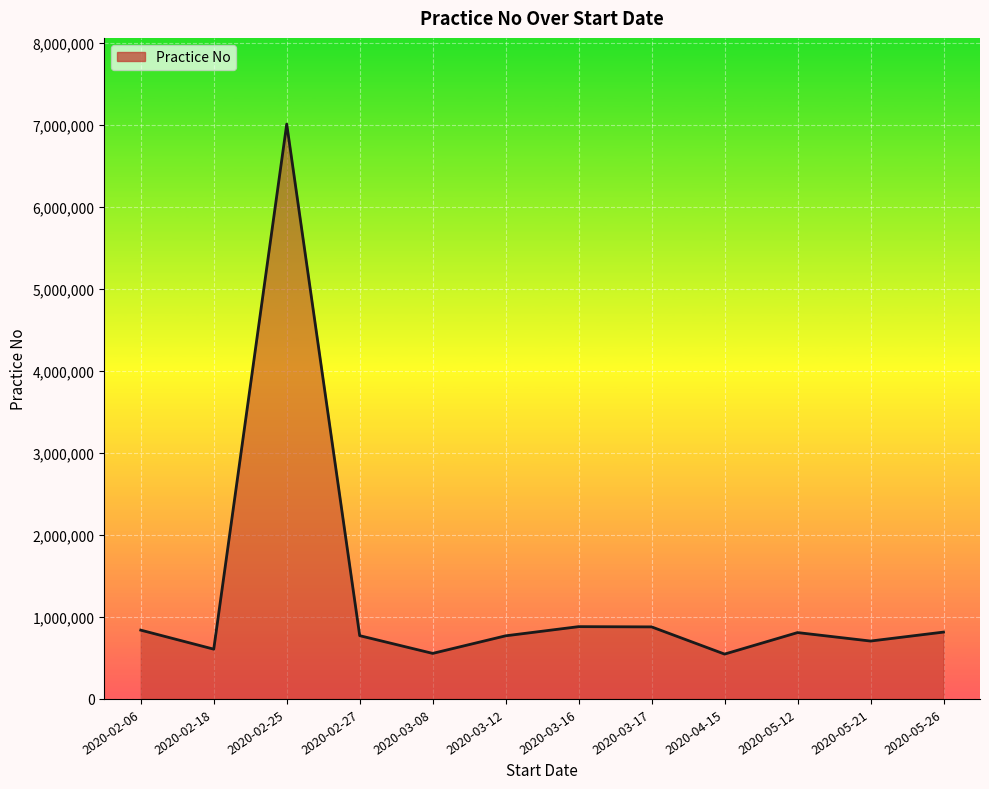

What is the value of the 1st point from the left?

838756